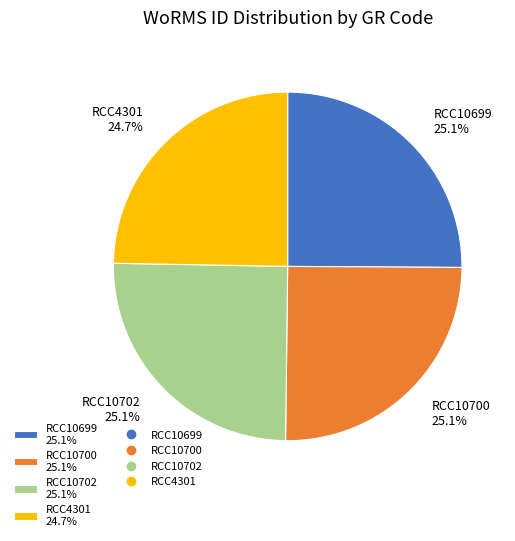

How many slices are in this pie chart?

4